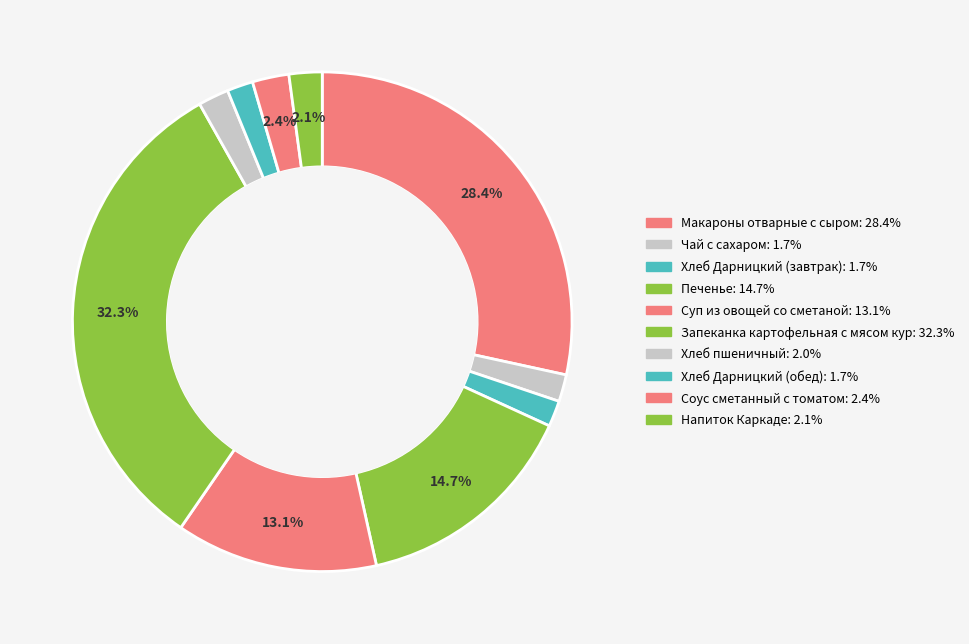

To the nearest percent, what is the average slice percentage?

10%